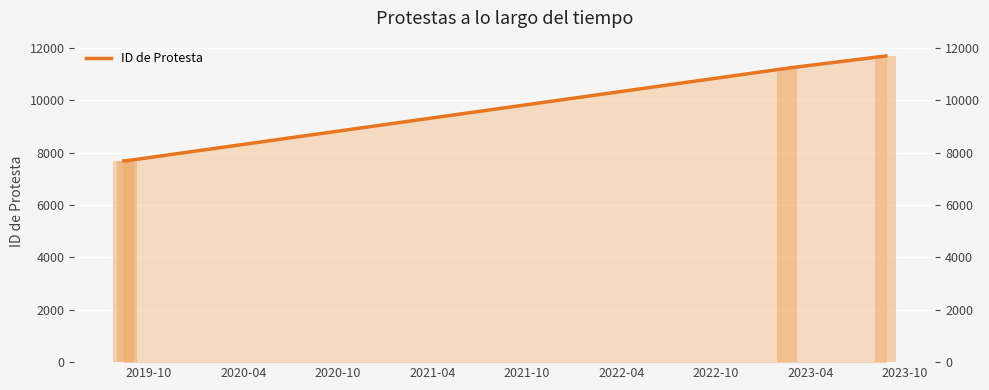

What is the ratio of the value at 2019-08-14 to the value at 2019-08-20?

1.0